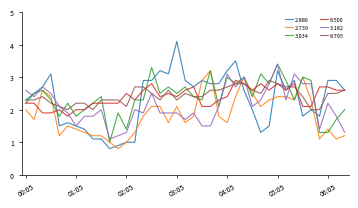

After their last crossing, which series has the higher values: 3.034 or 8.500?

8.500